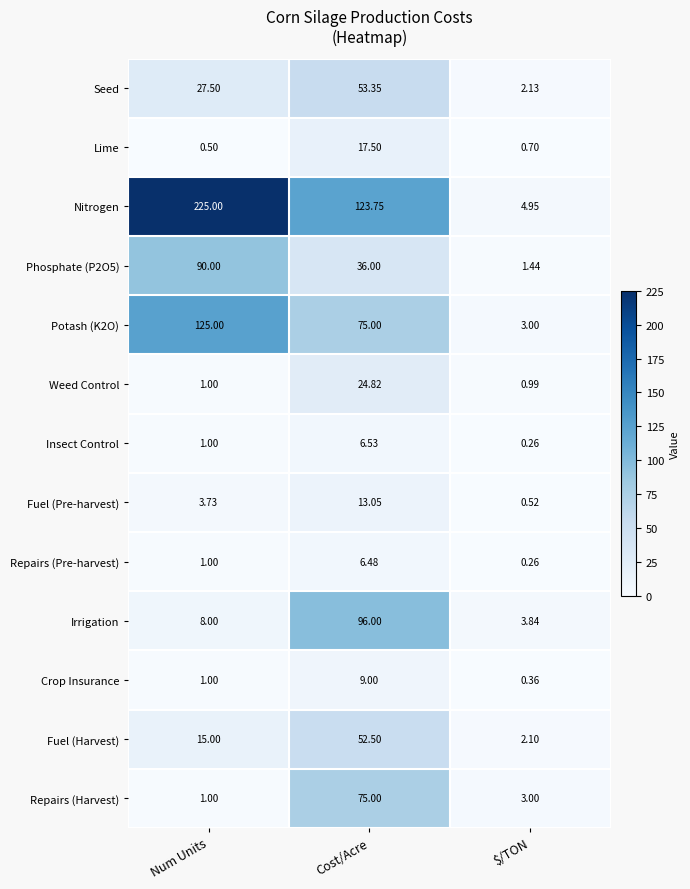

What is the total value across all series at Num Units?

499.7